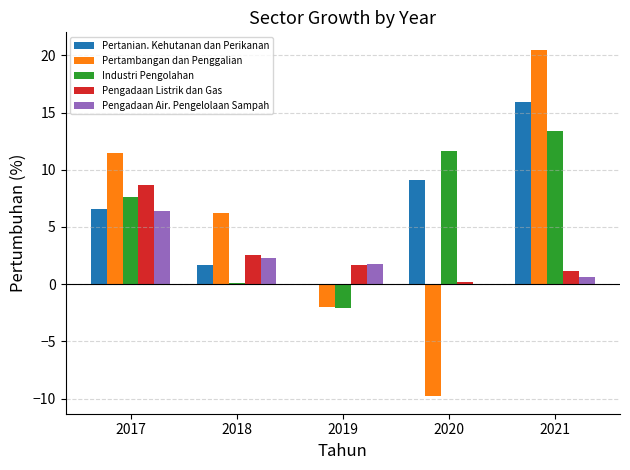

What is the highest value of the Pengadaan Listrik dan Gas series?

8.6